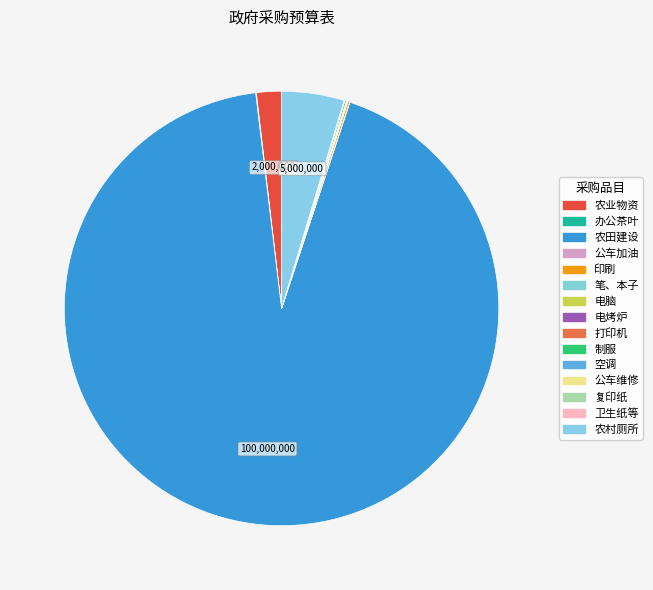

What is the change in value from 印刷 to 农村厕所?

+4850000